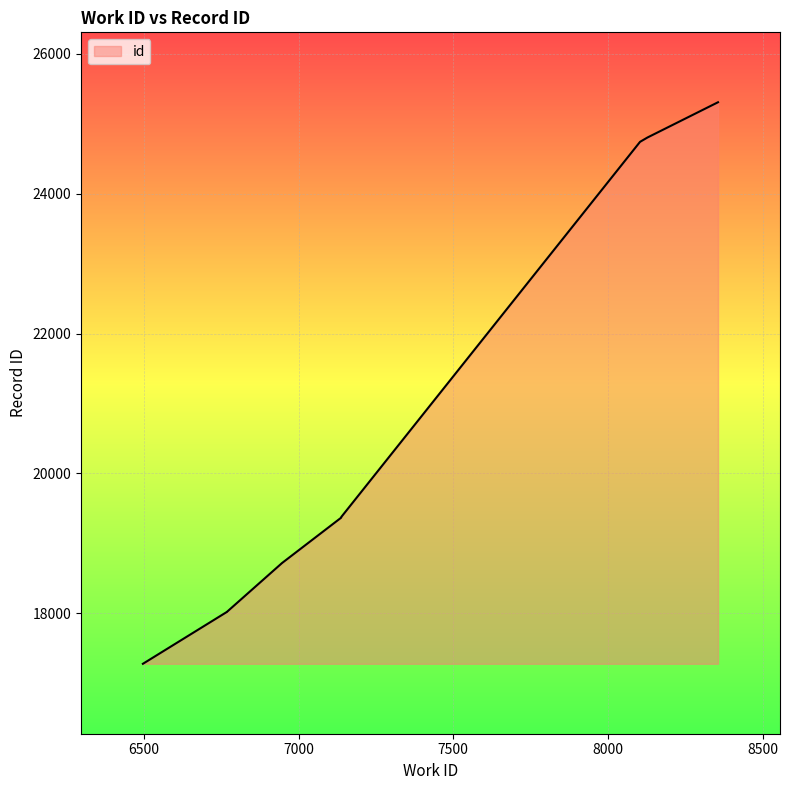

What is the minimum value shown in the chart?

17278